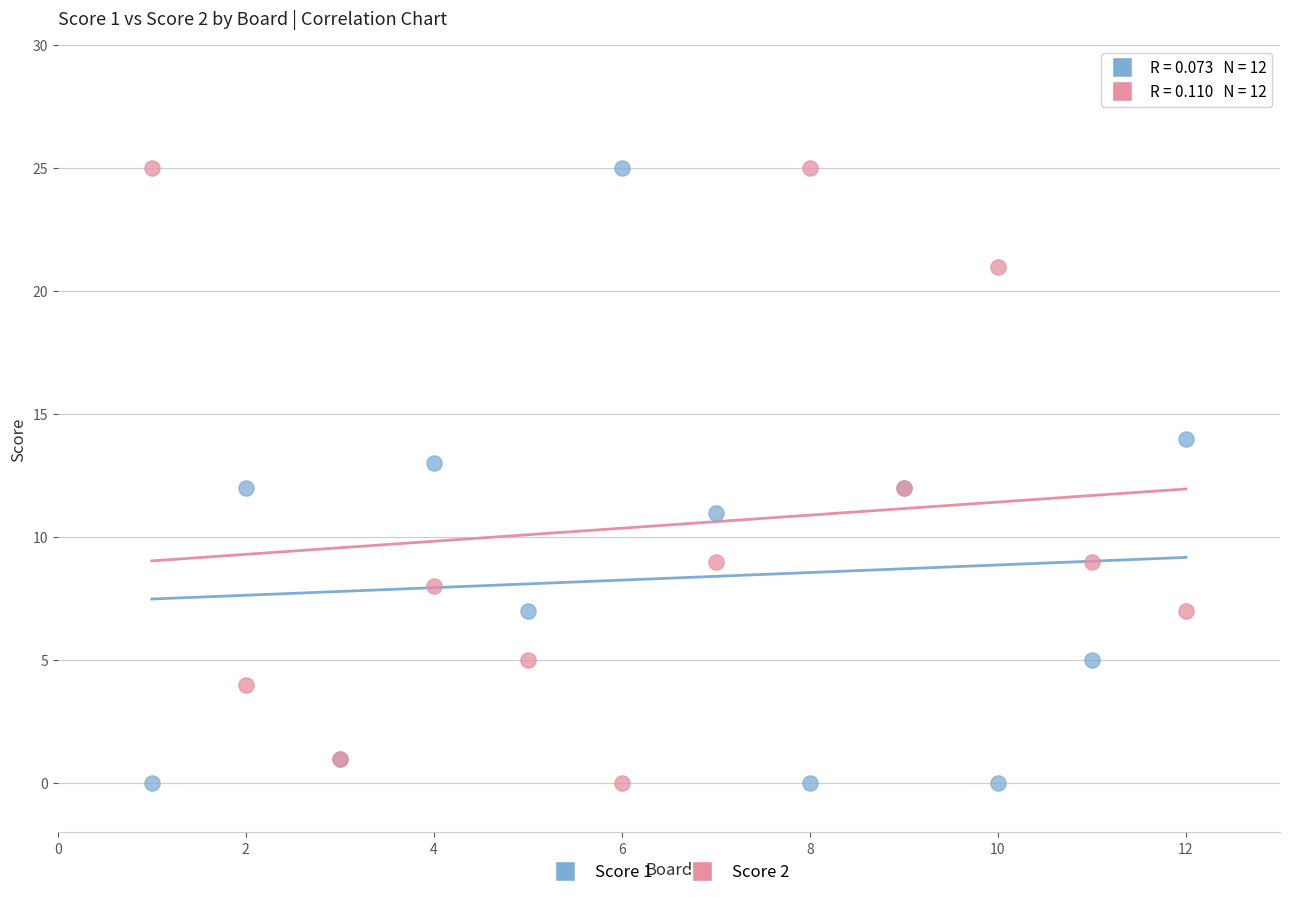

What is the X range (max minus min) for the scatter plot?

11